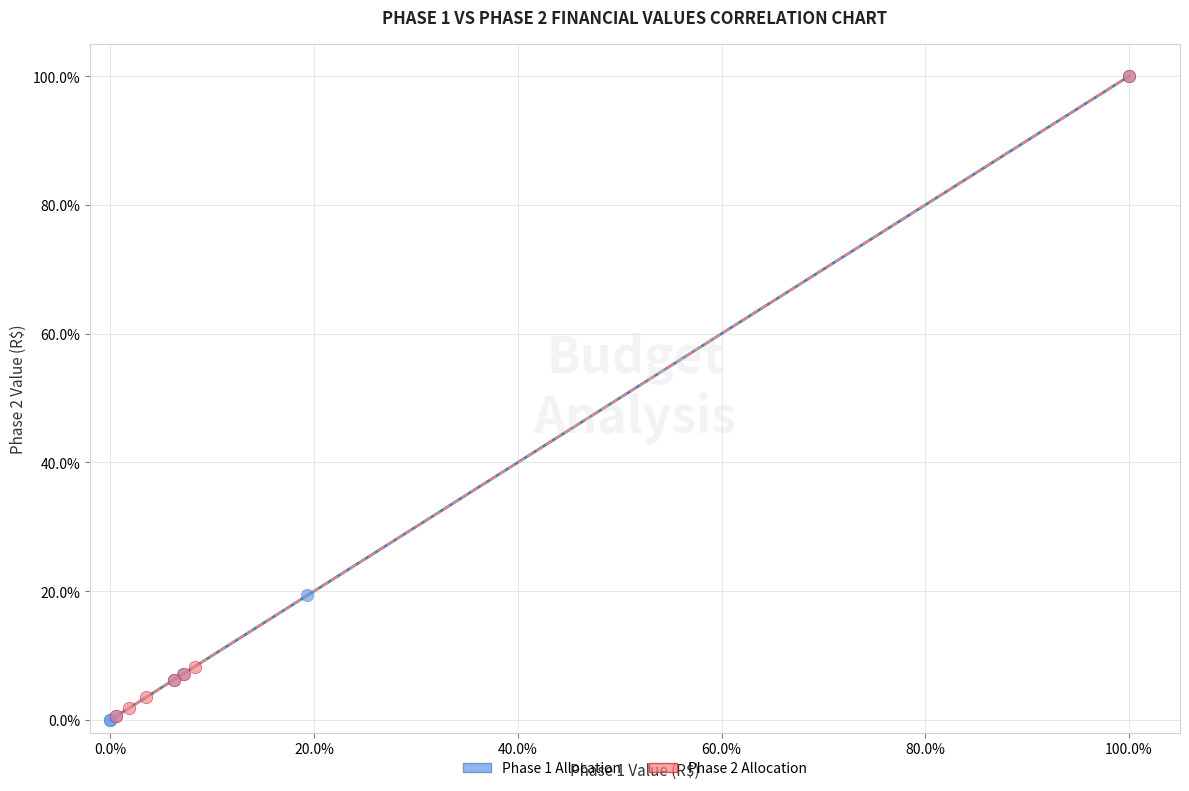

What are all the series names shown in the legend?

Phase 1 Allocation, Phase 2 Allocation